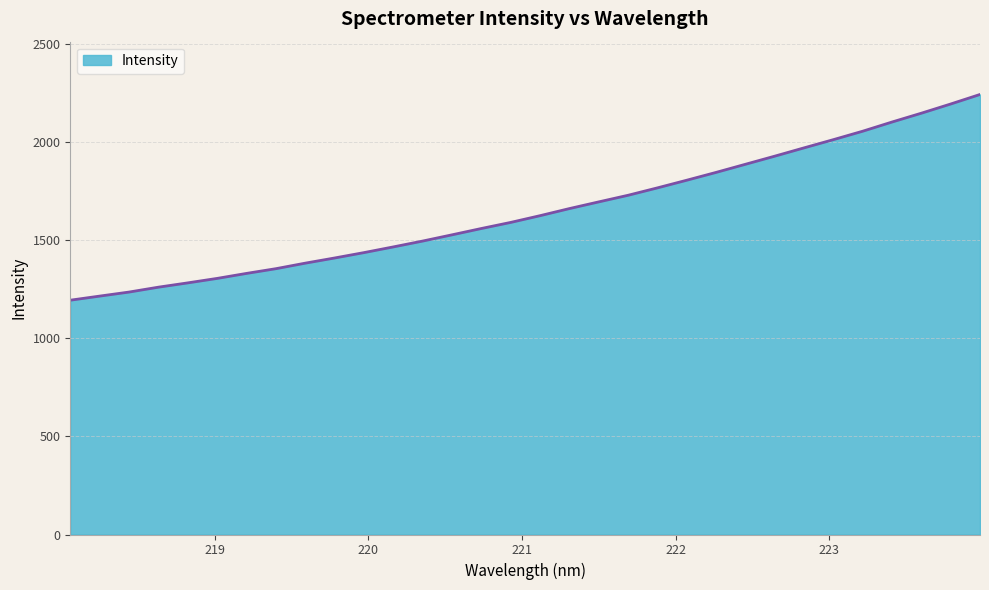

What is the greatest value displayed?

2244.0